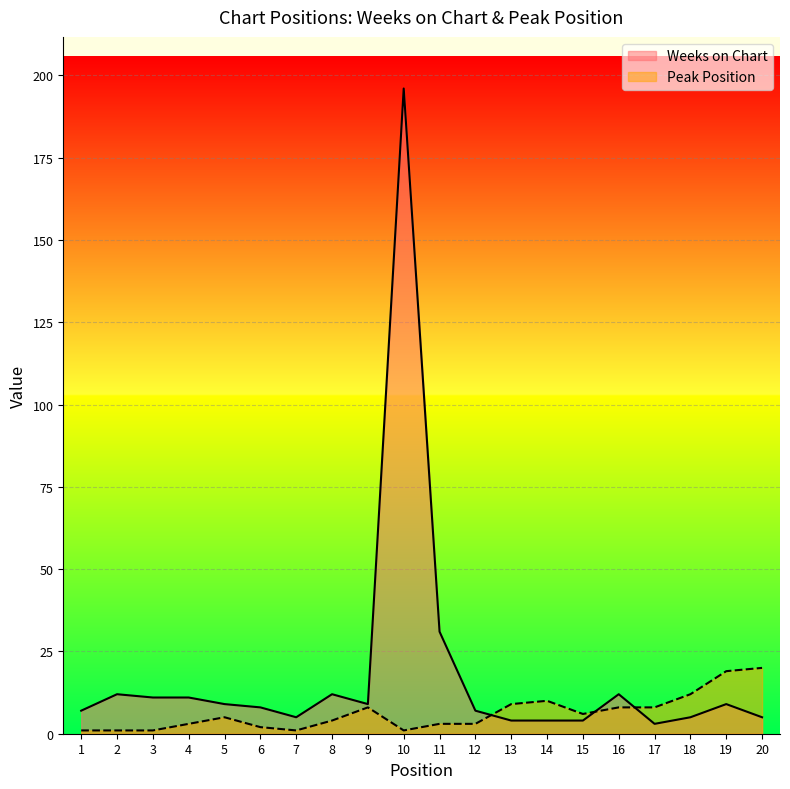

How many distinct data groups are displayed?

2